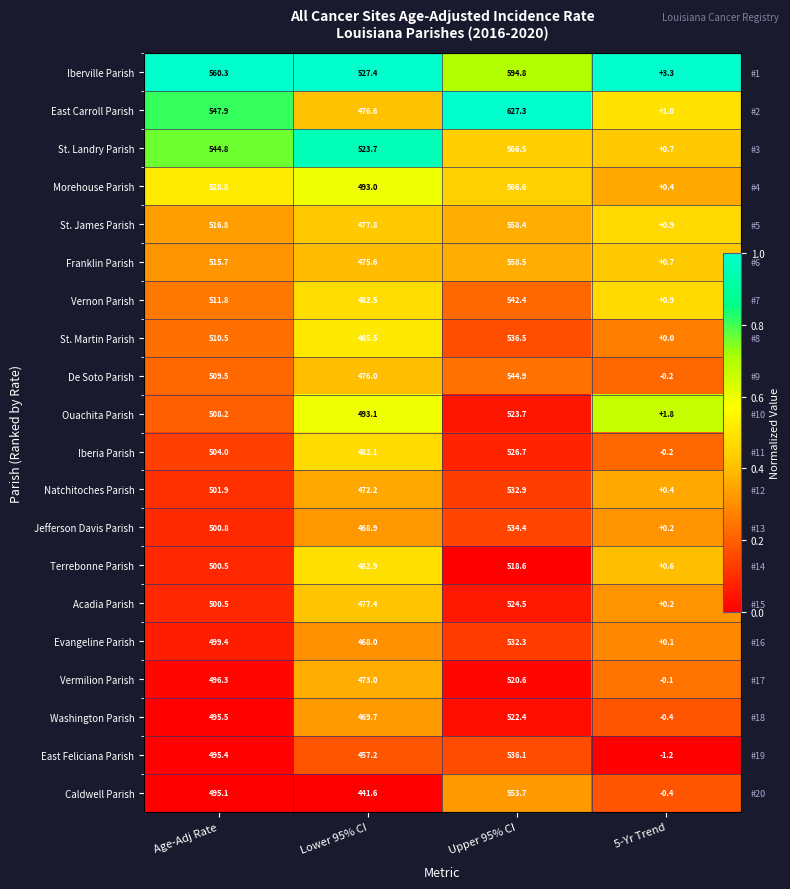

Which series has the largest total across all categories?

Iberville Parish